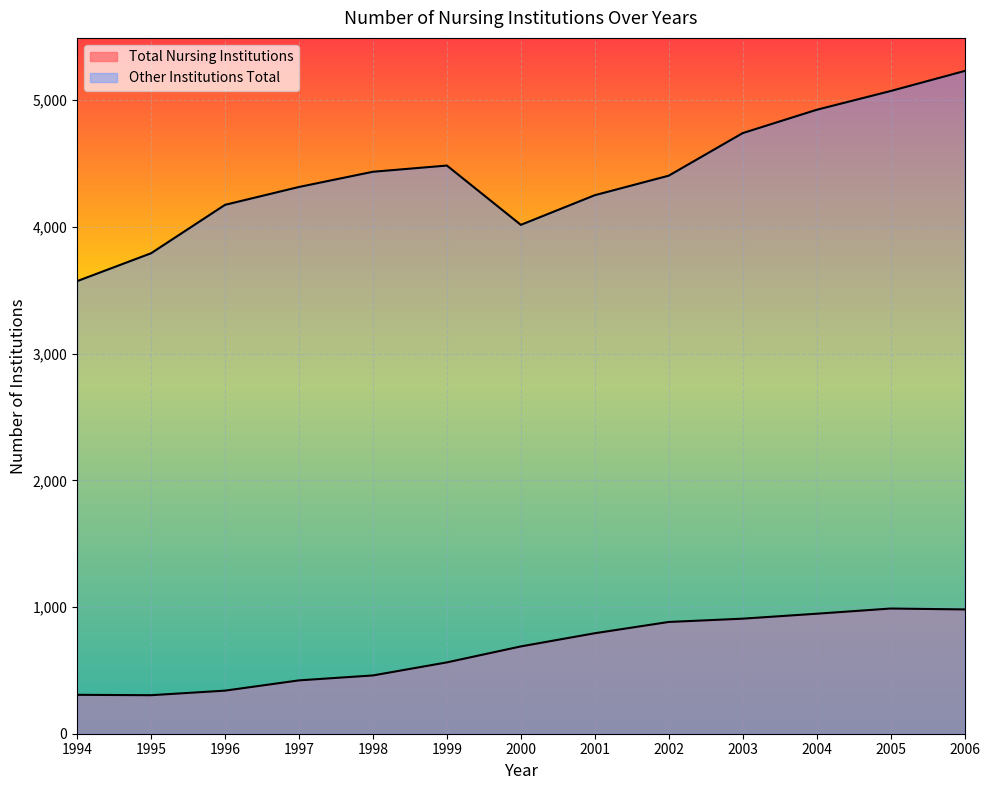

True or false: Total Nursing Institutions and Other Institutions Total intersect in this chart.

False